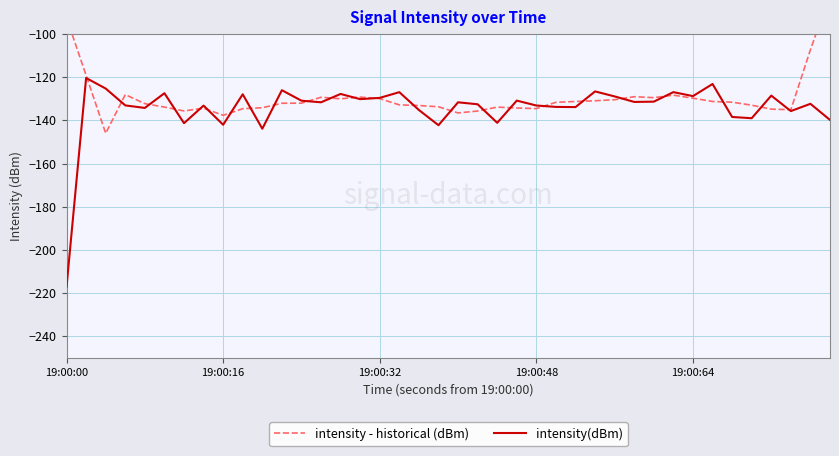

At which category does the chart reach its minimum across all series?

19:00:00